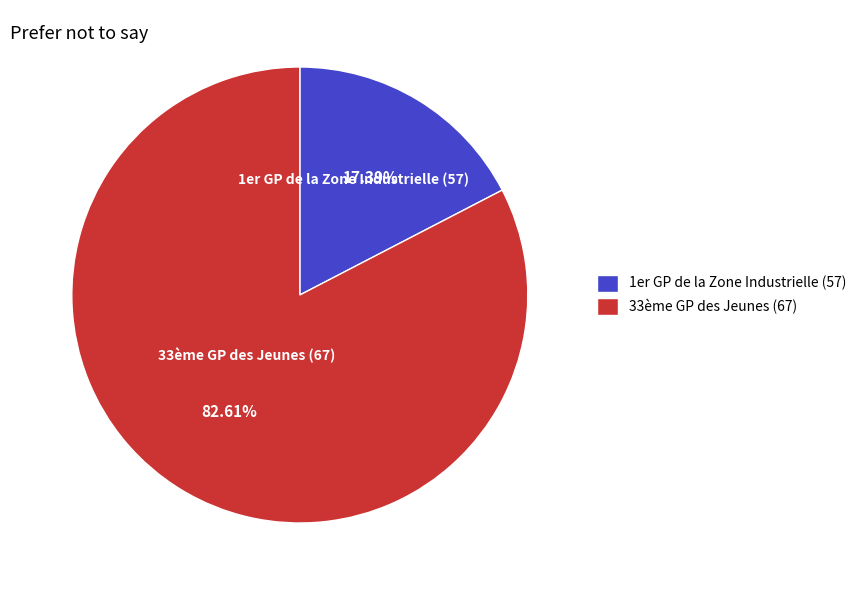

Which category accounts for the majority?

33ème GP des Jeunes (67)